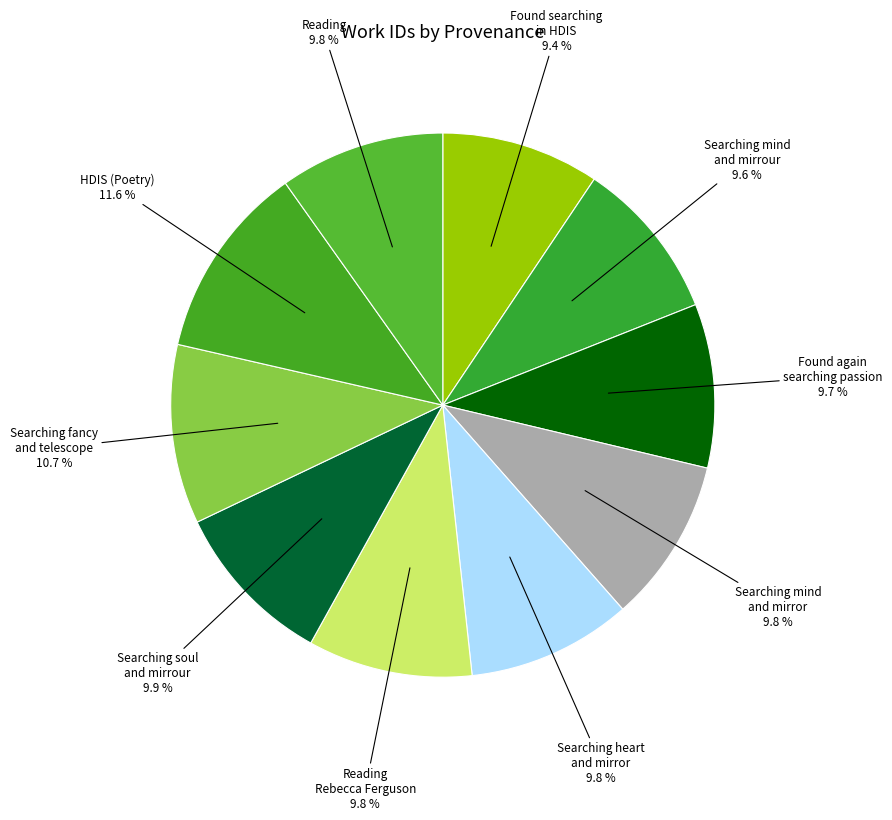

Which category has the biggest portion of the pie?

HDIS (Poetry)